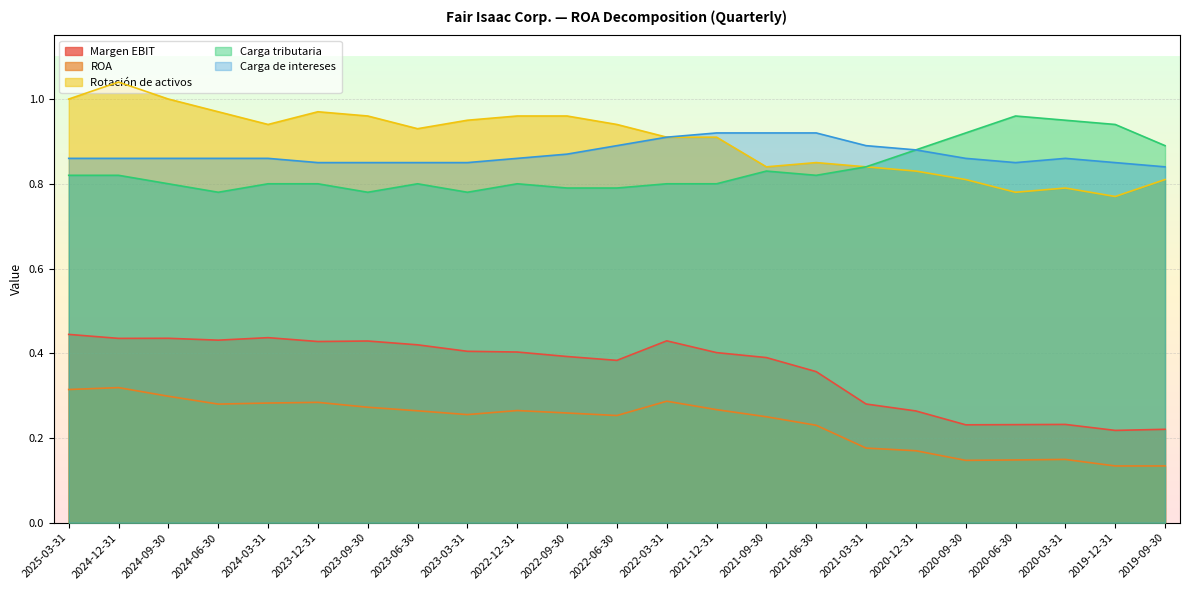

Between 2023-12-31 and 2023-03-31, which series saw the biggest shift?

ROA